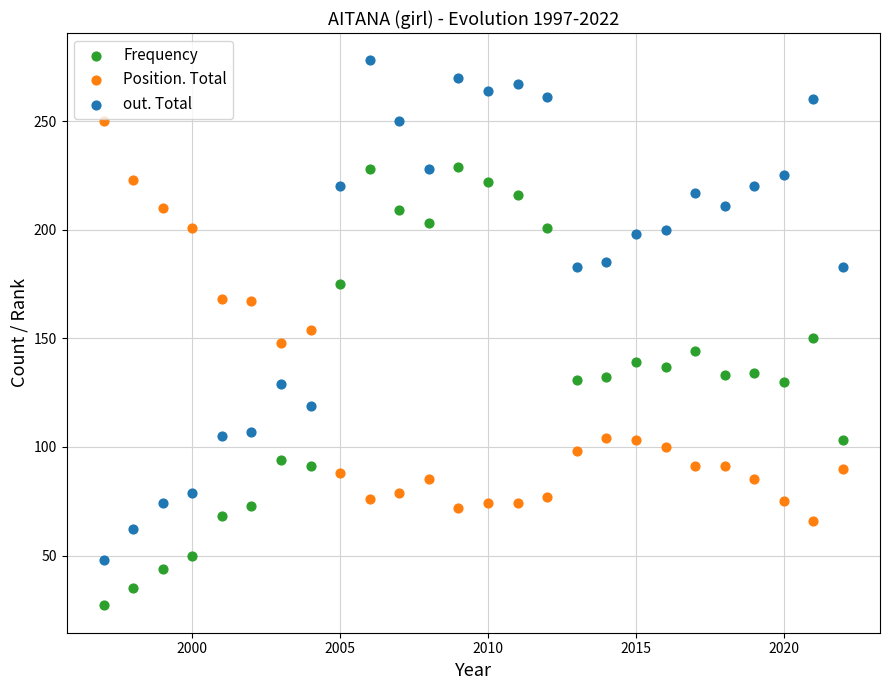

Which series contains the highest Y value?

out. Total